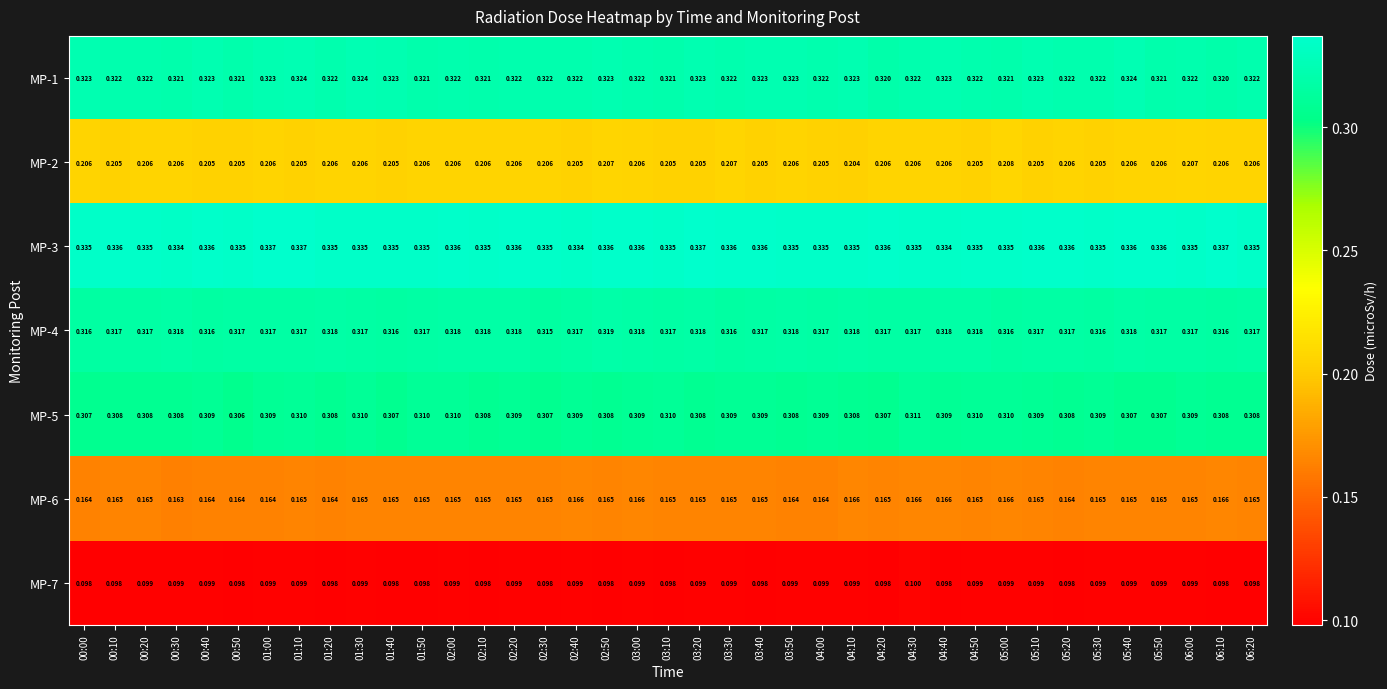

Is the value of MP-3 at 03:40 greater than the value of MP-6 at 02:10?

Yes